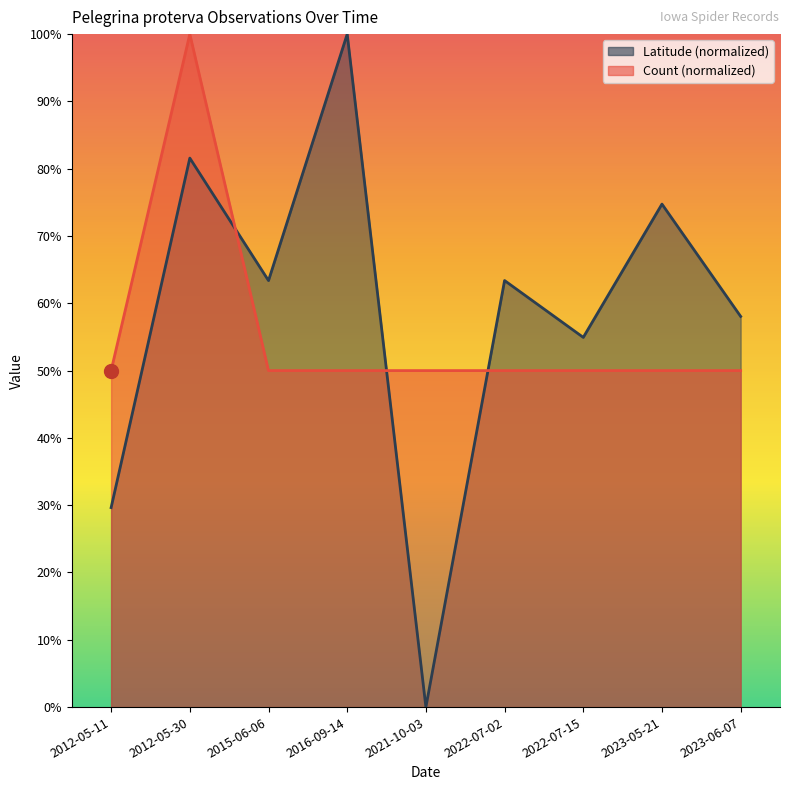

Which category has the highest value in the Count series?

2012-05-30